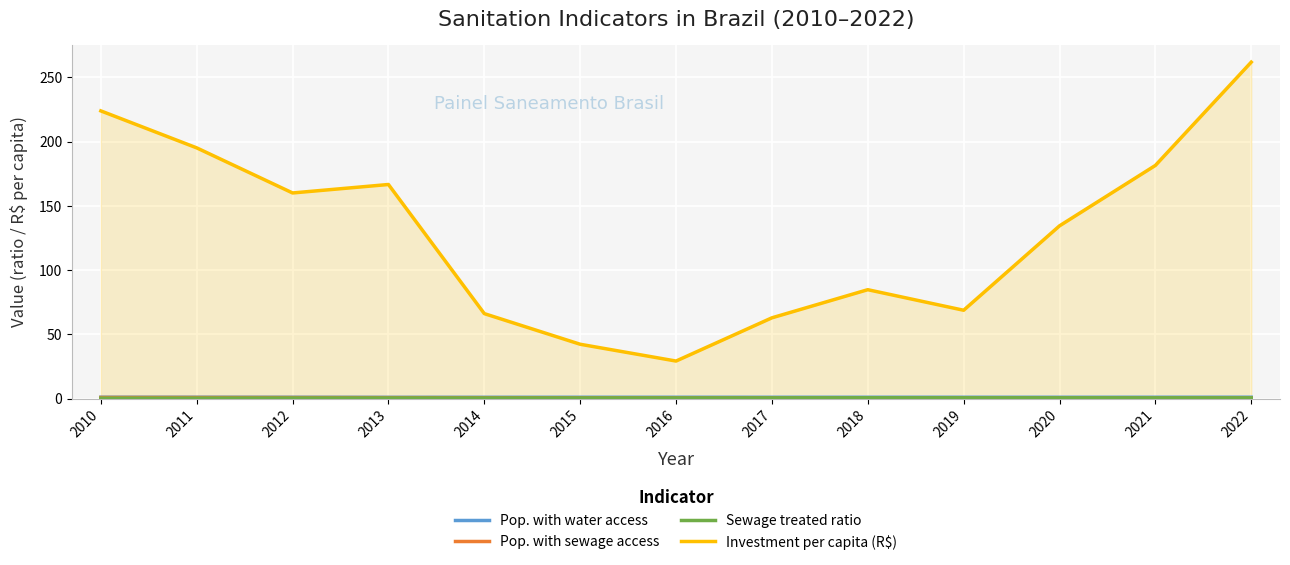

Which series has the largest total across all categories?

Investment per capita (R$)